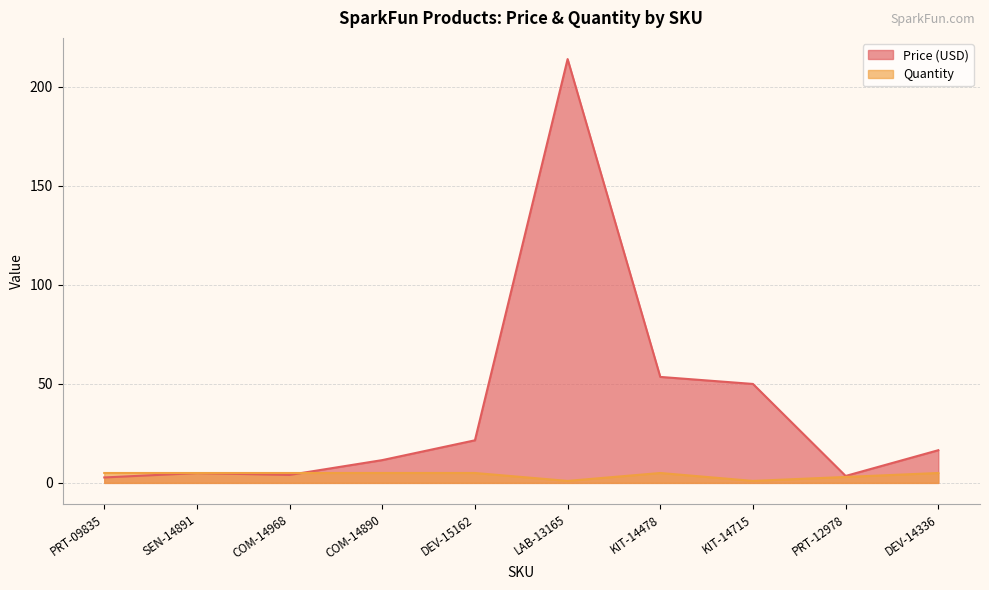

What is the difference between the second highest and minimum values in the Quantity series?

4.0